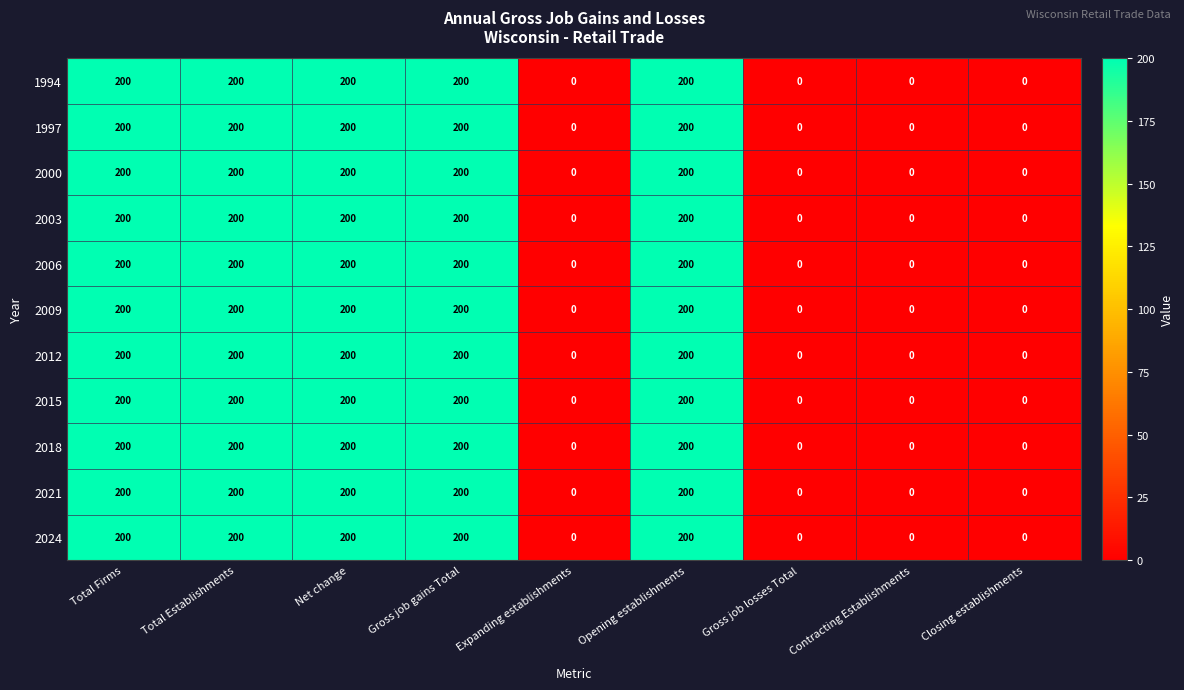

What is the difference between the maximum and second lowest values in the 2000 series?

200